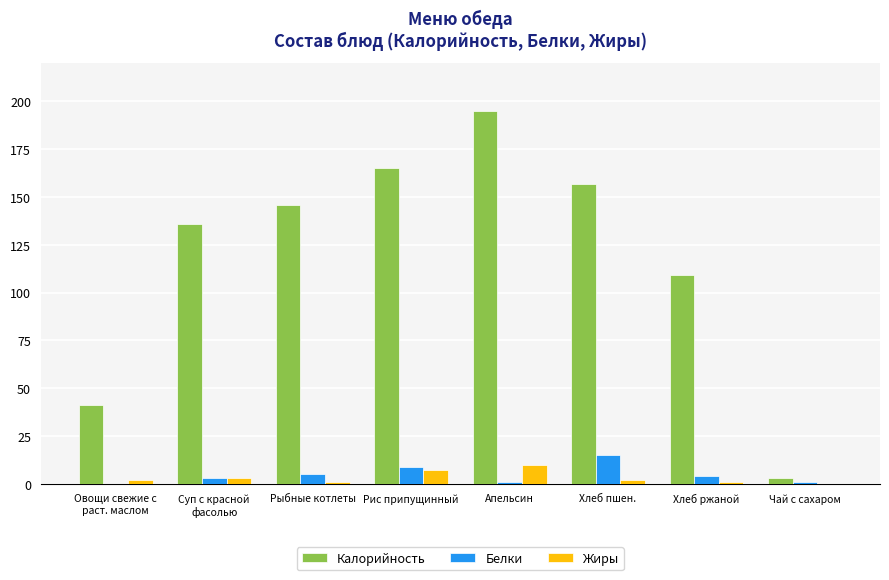

What is the total value across all series at Рис припущинный?

181